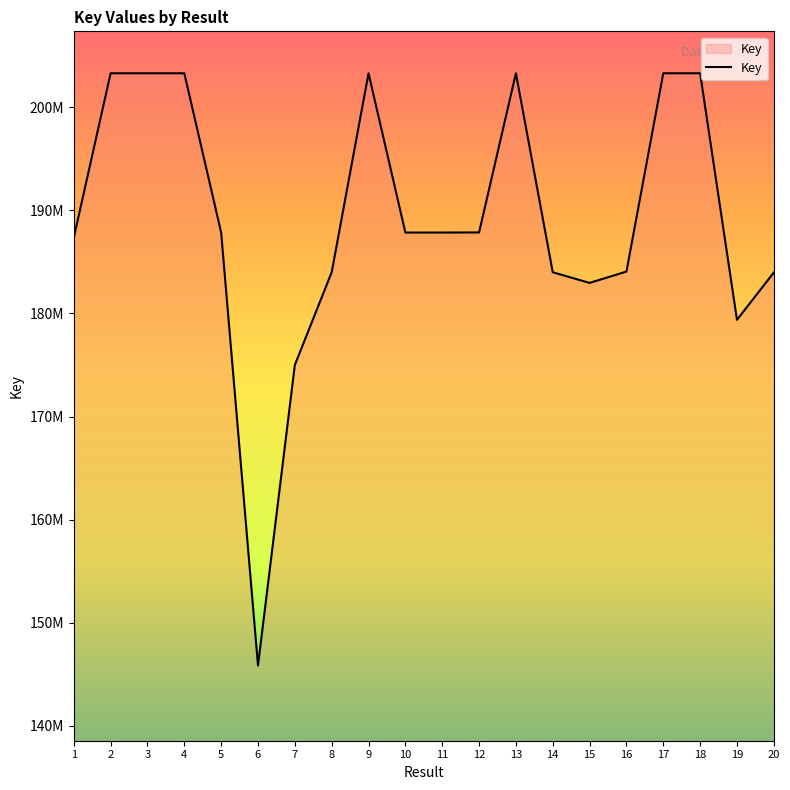

Rank the categories by value from lowest to highest.

6, 7, 19, 15, 20, 8, 14, 16, 1, 5, 10, 11, 12, 13, 17, 9, 18, 3, 2, 4